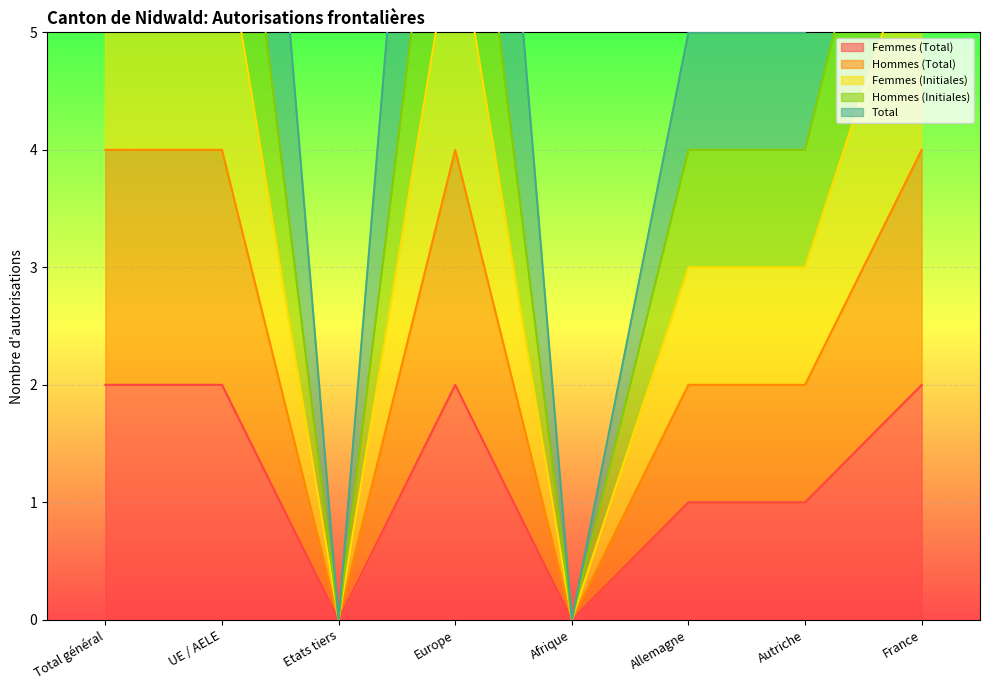

True or false: Femmes (Total) and Femmes (Initiales) intersect in this chart.

False